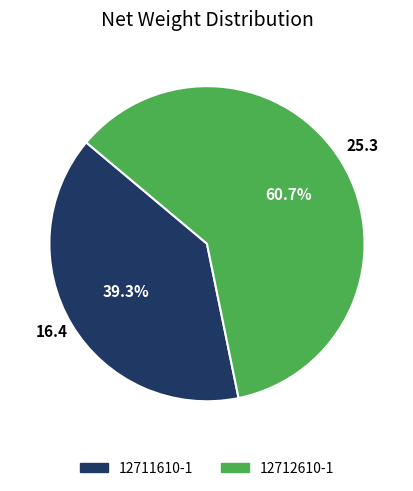

How many slices are in this pie chart?

2